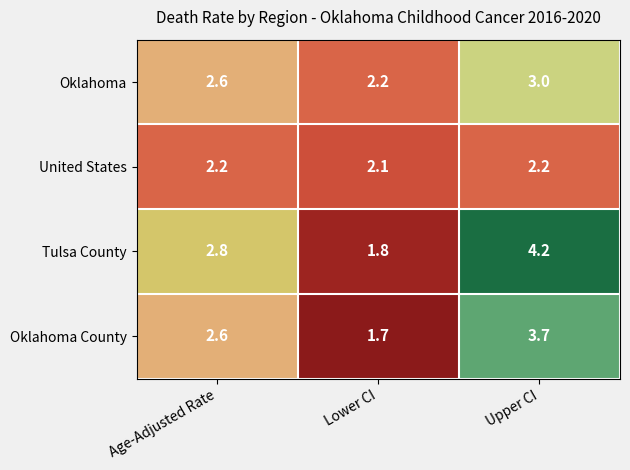

At which category does the chart reach its peak across all series?

Upper CI